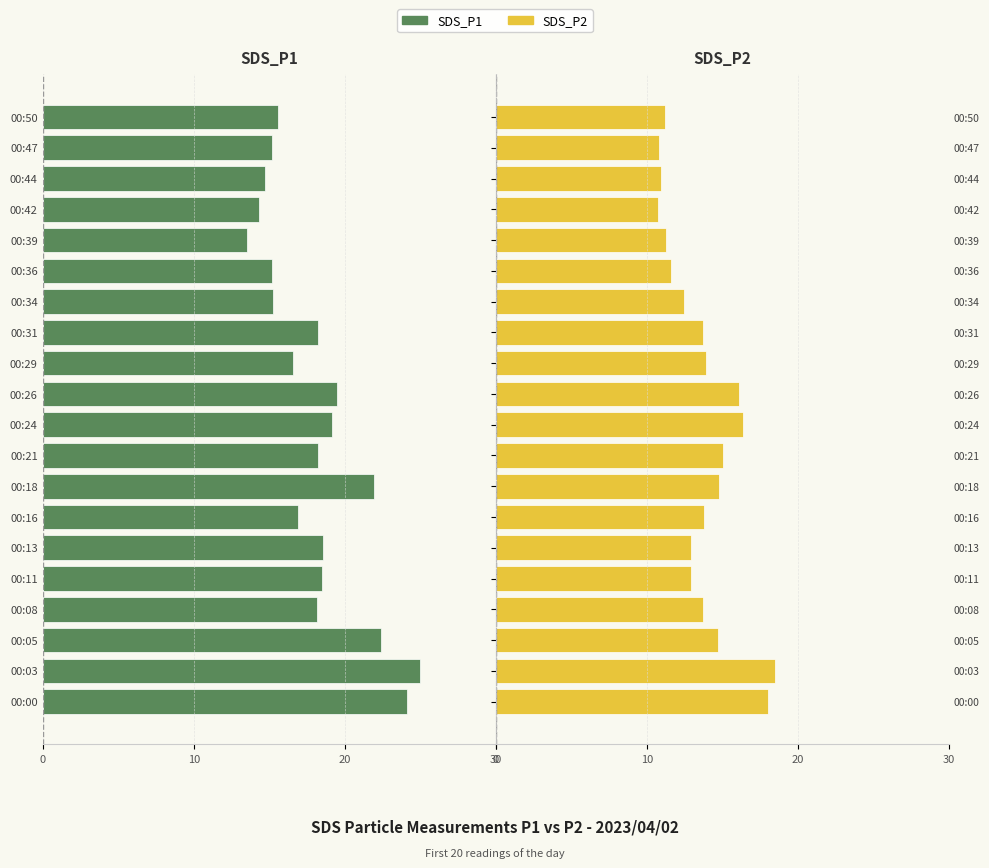

What is the lowest value of the SDS_P2 series?

10.7